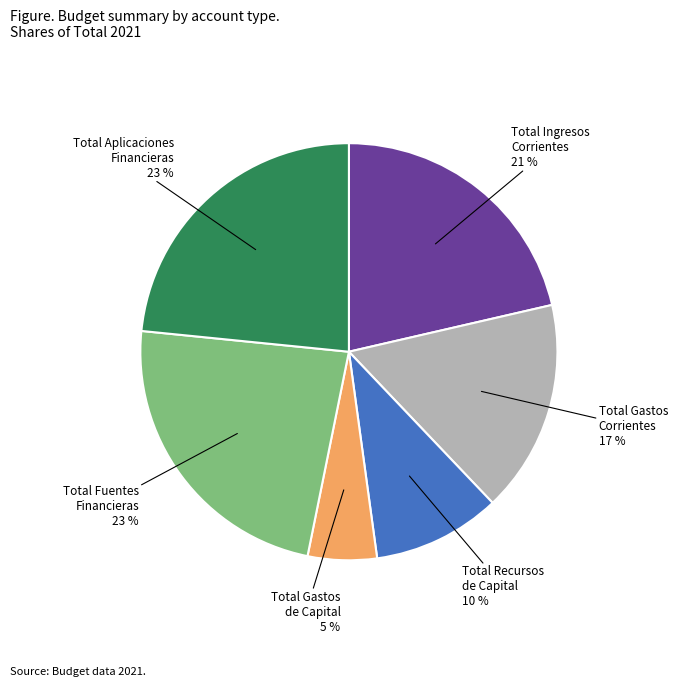

Is there a majority slice in this chart?

No